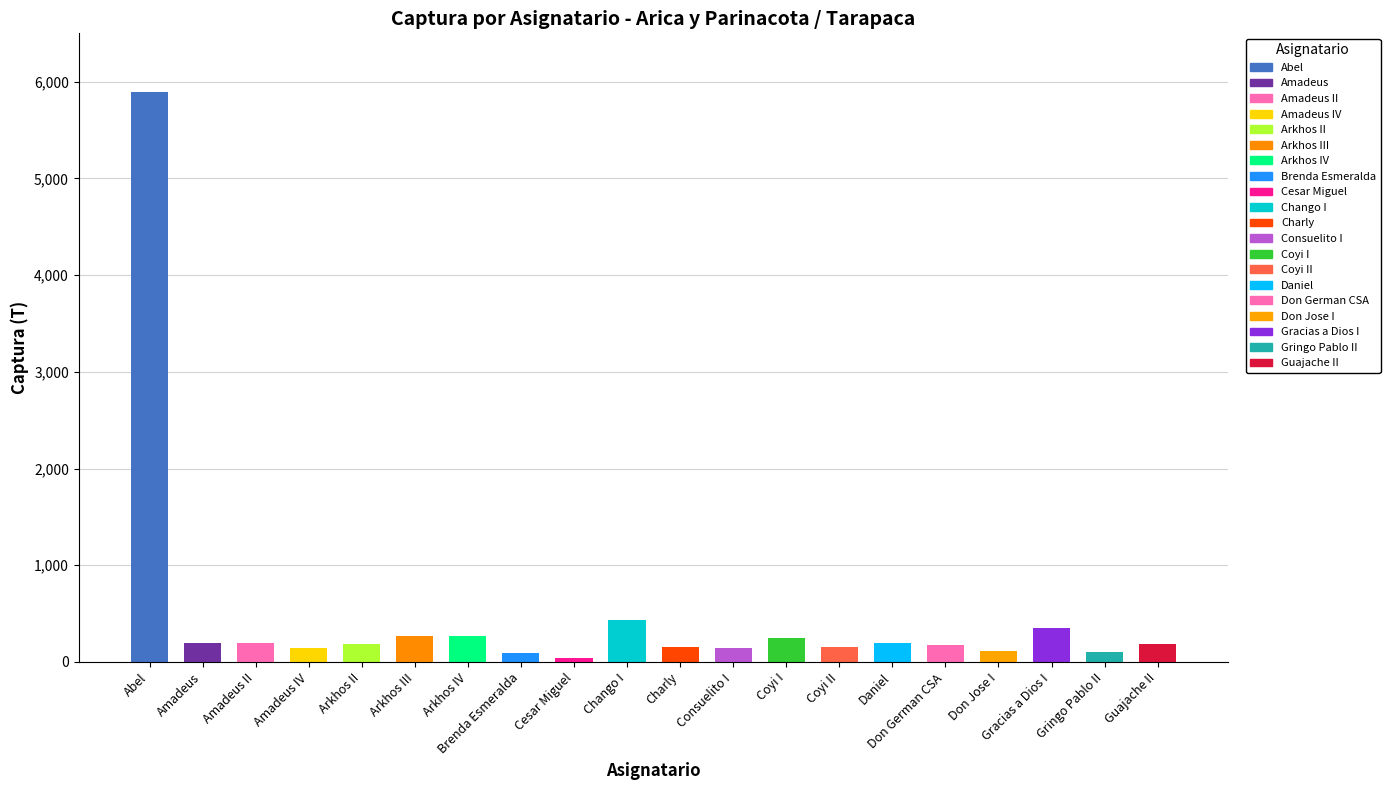

What is the change in value from Don German CSA to Gracias a Dios I?

+168.9